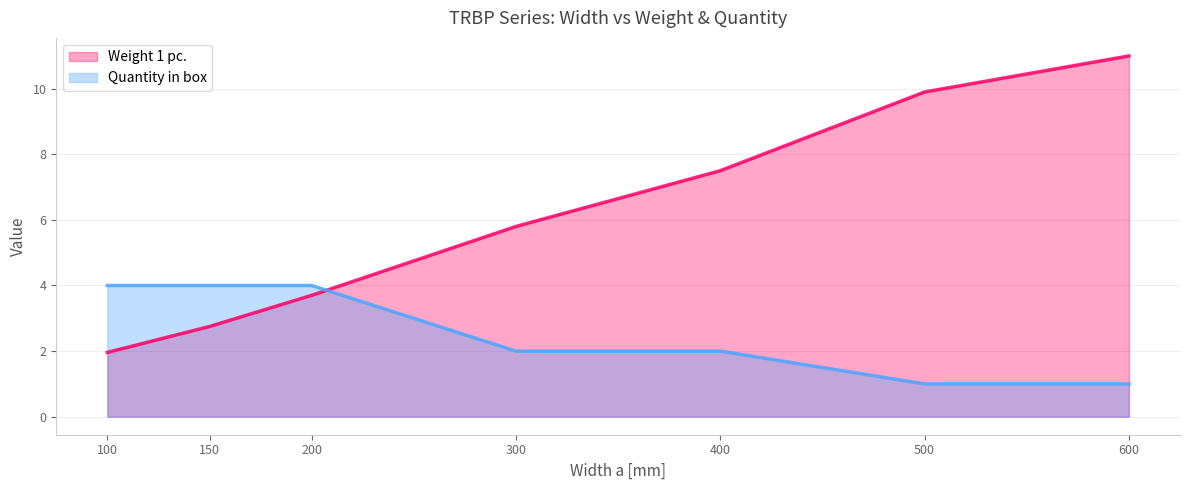

List the series in order of their peak value, highest first.

Weight 1 pc. (line), Quantity in box (line)